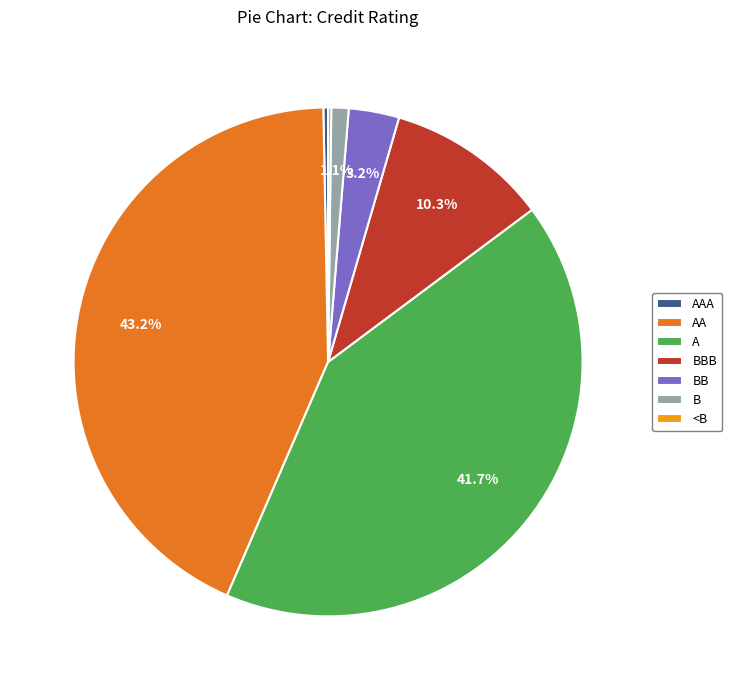

What portion of the pie excludes AA?

56.8%